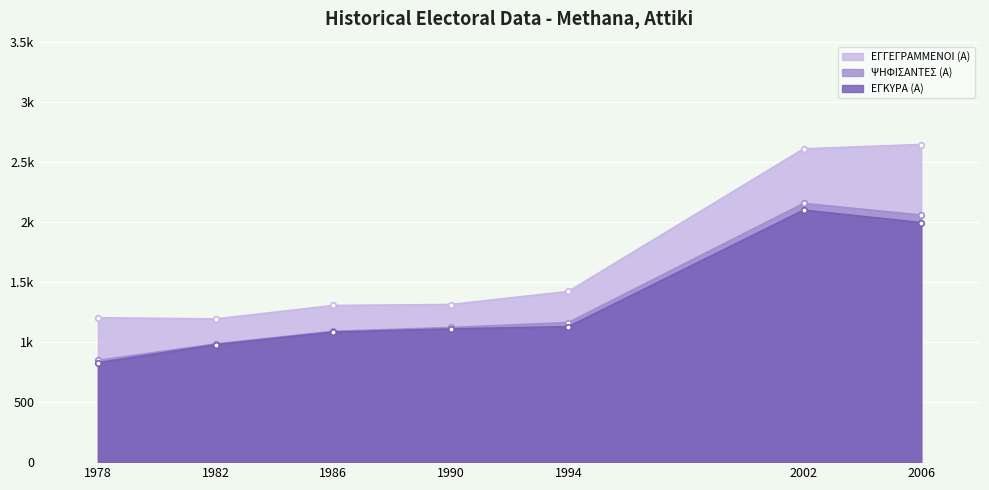

What are all the series names shown in the legend?

ΕΓΓΕΓΡΑΜΜΕΝΟΙ (Α), ΨΗΦΙΣΑΝΤΕΣ (Α), ΕΓΚΥΡΑ (Α)